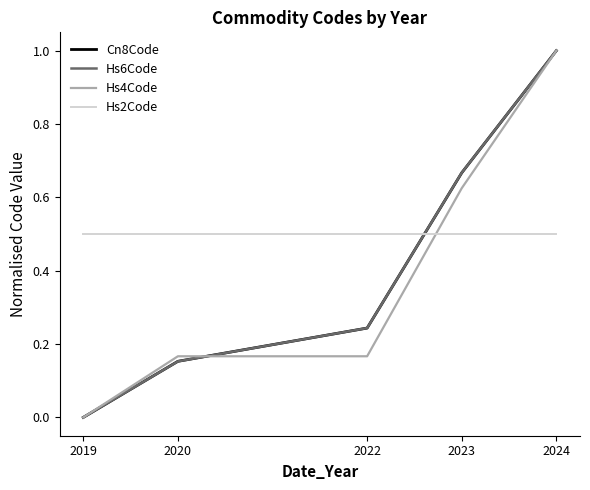

At which category is the sum across all series the highest?

2024